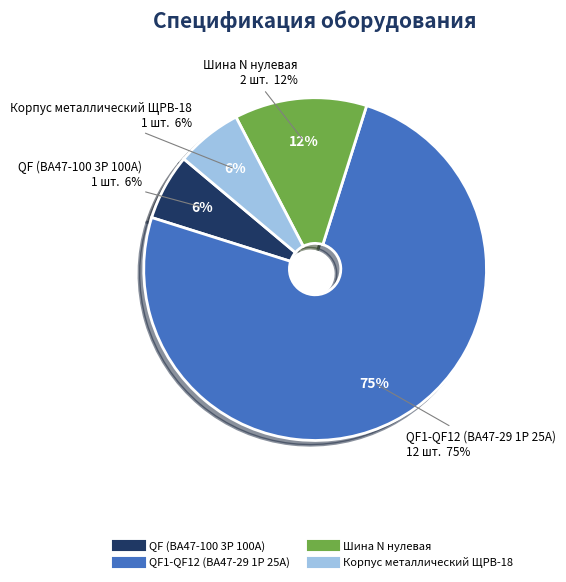

What is the change in value from QF (ВА47-100 3Р 100А) to QF1-QF12 (ВА47-29 1Р 25А)?

+11